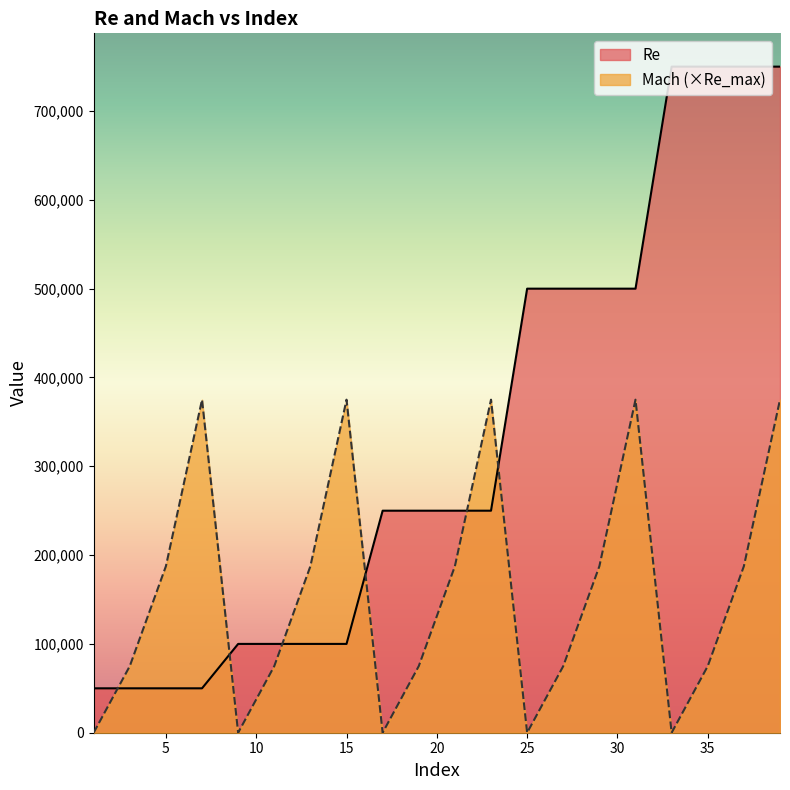

Which series has the widest spread of values?

Re